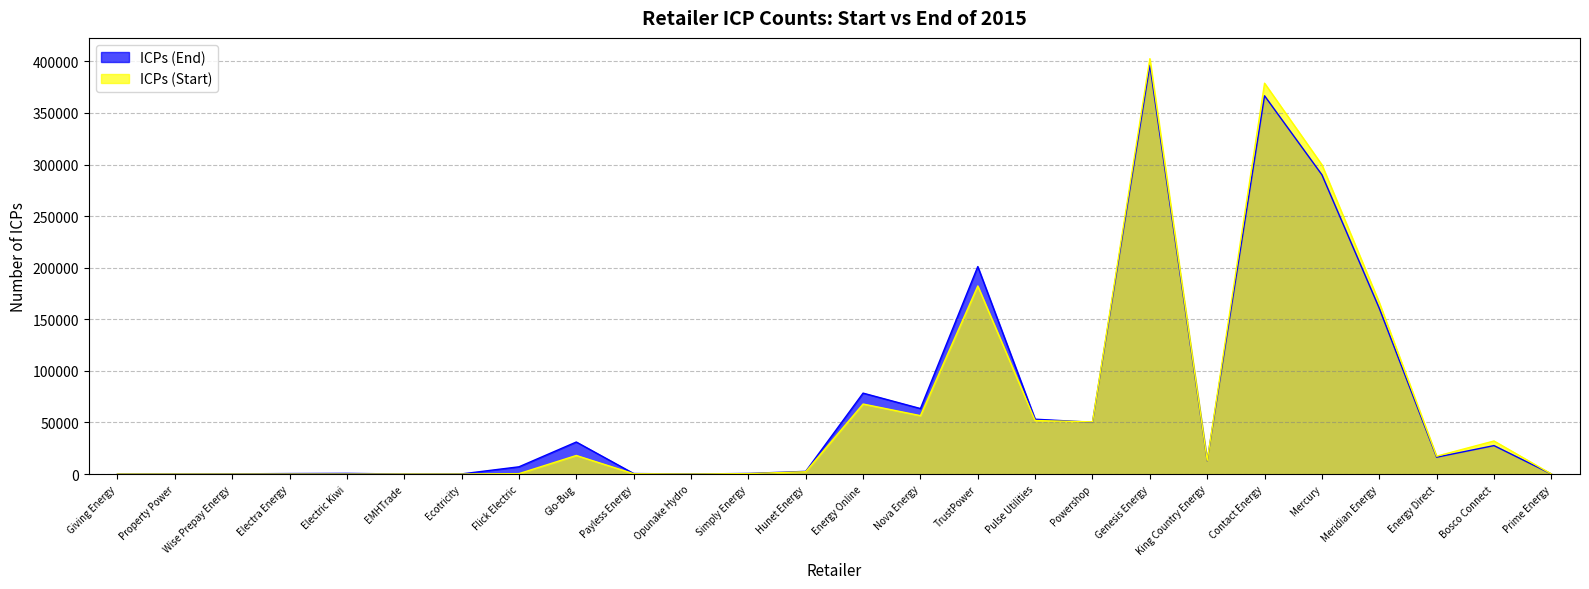

What is the label of the 14th point from the left?

Energy Online